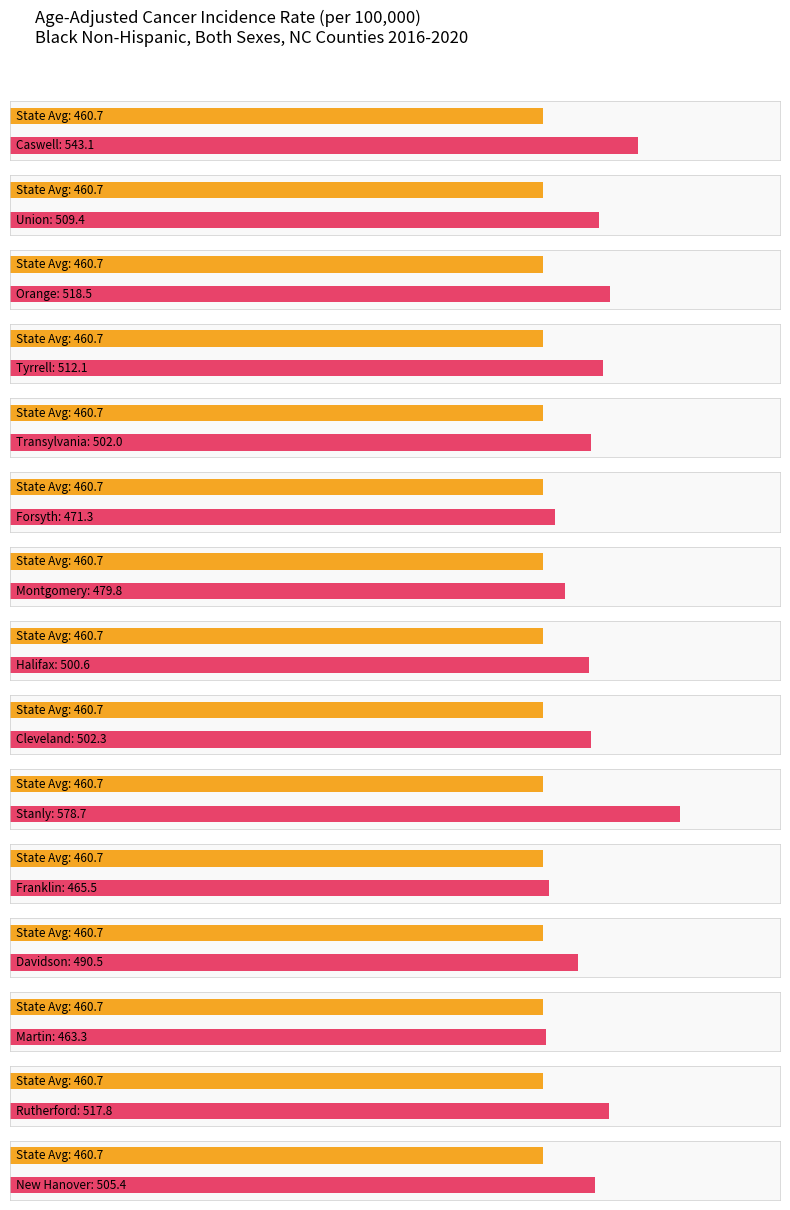

The value at Transylvania is 502.0. True or false?

True